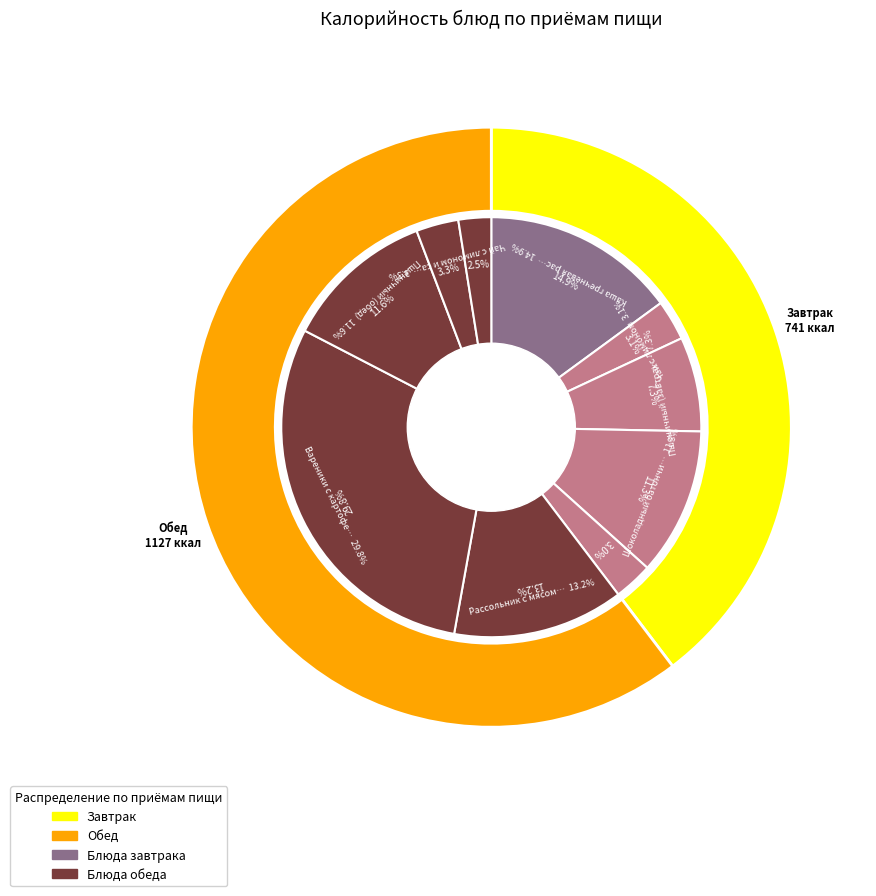

To the nearest percent, what is the difference between the largest and smallest slice percentages?

27%